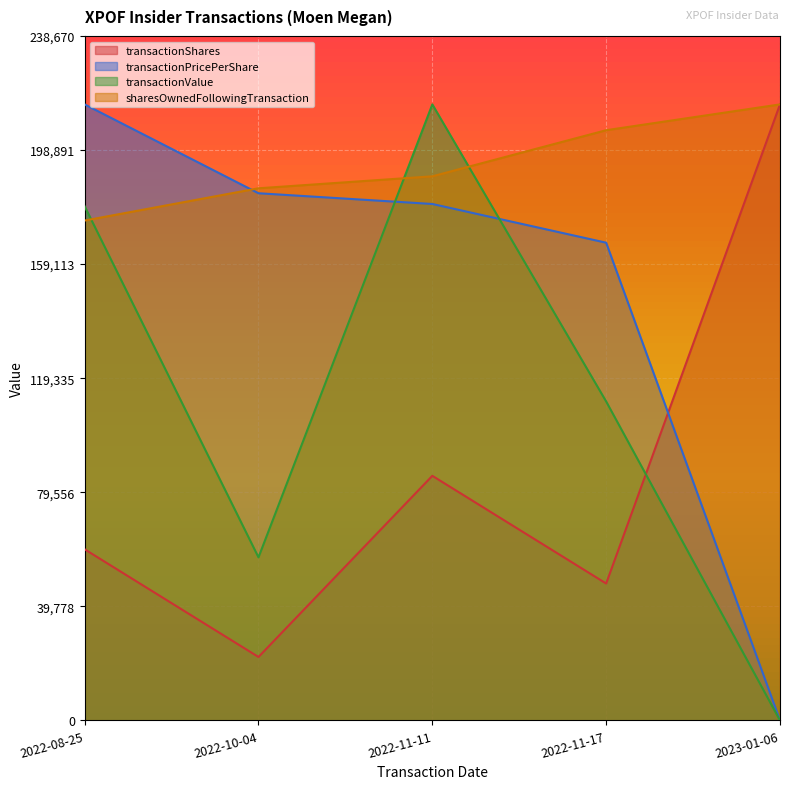

What is the sum of all sharesOwnedFollowingTransaction values?

970184.7